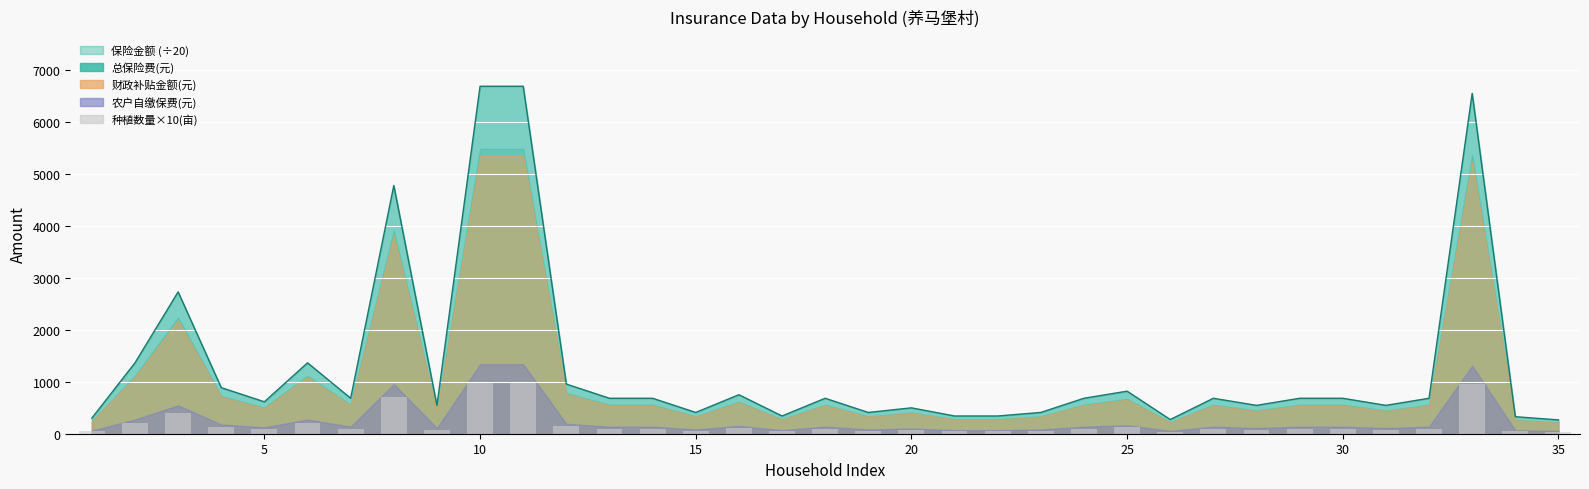

The value at 0 is 66. True or false?

False